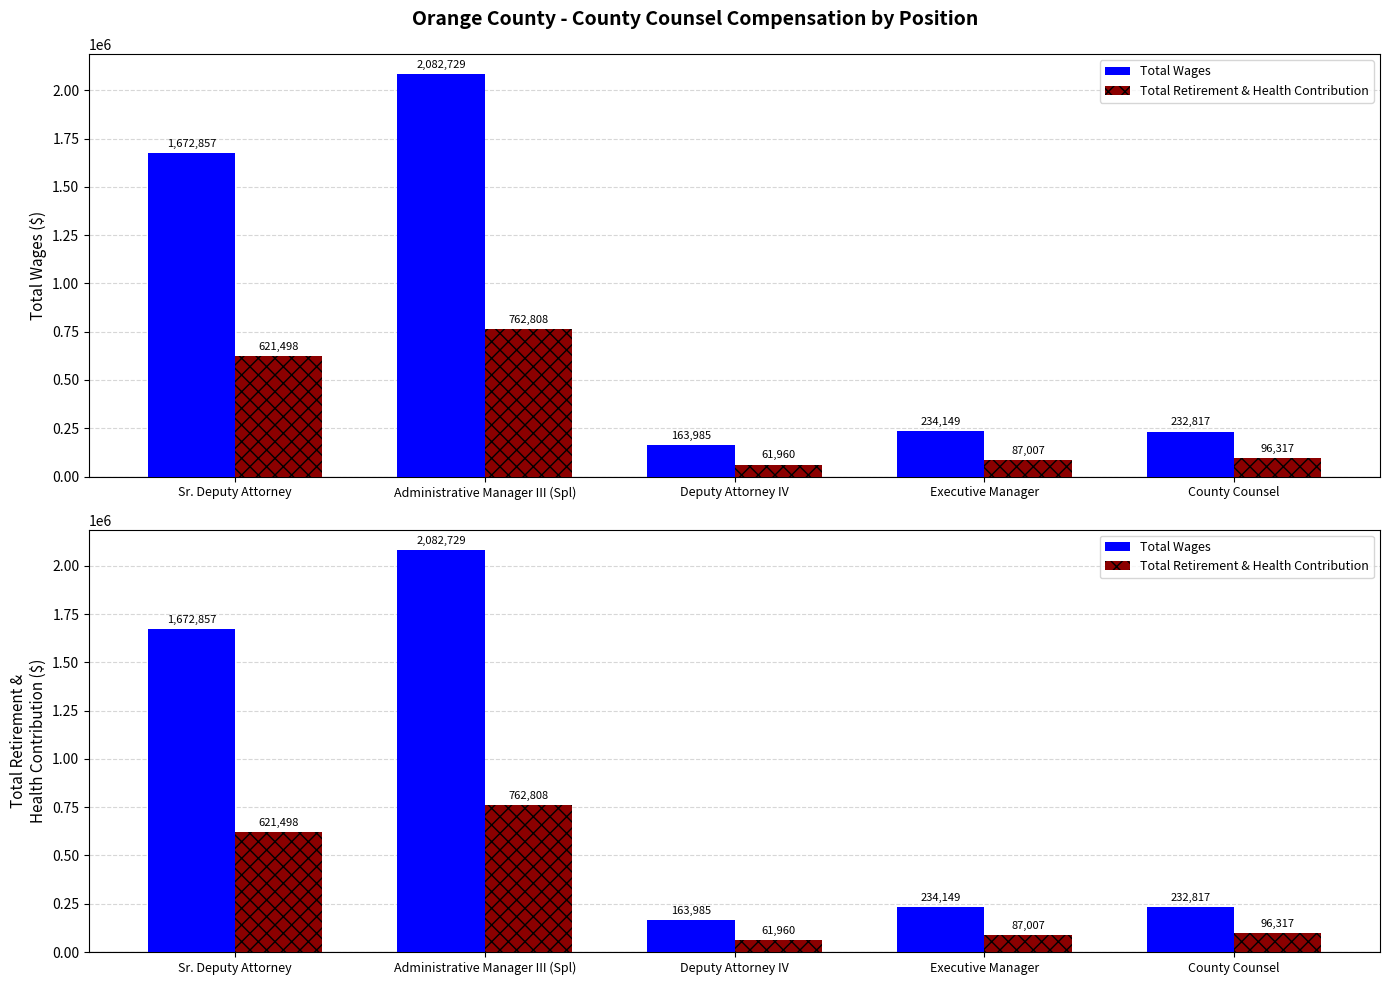

Is it true that Total Retirement & Health Contribution equals 13697 at Deputy Attorney IV?

False